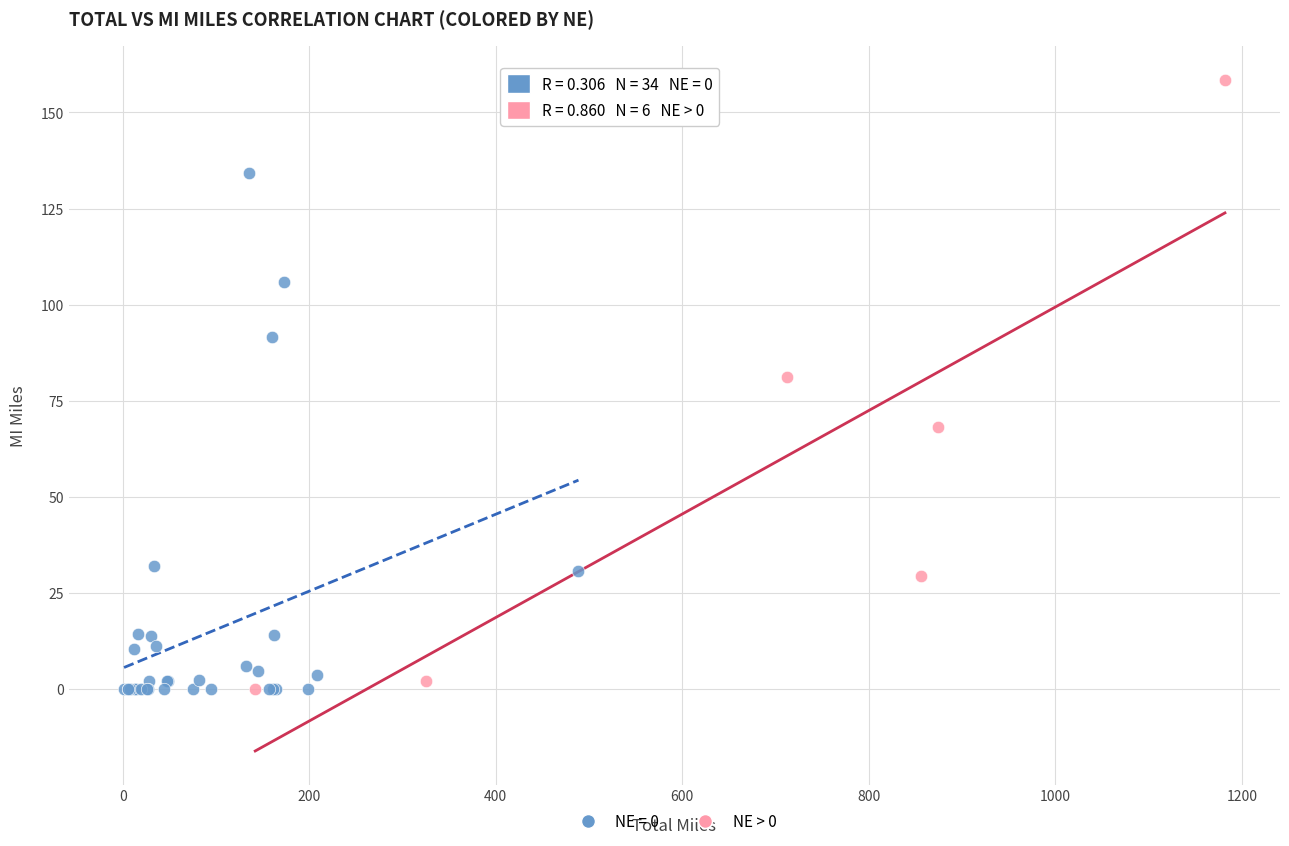

Which series reaches the maximum Y coordinate?

NE > 0